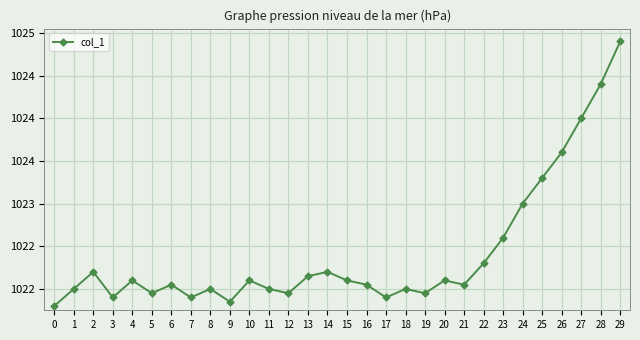

Does the chart have visible grid lines?

Yes